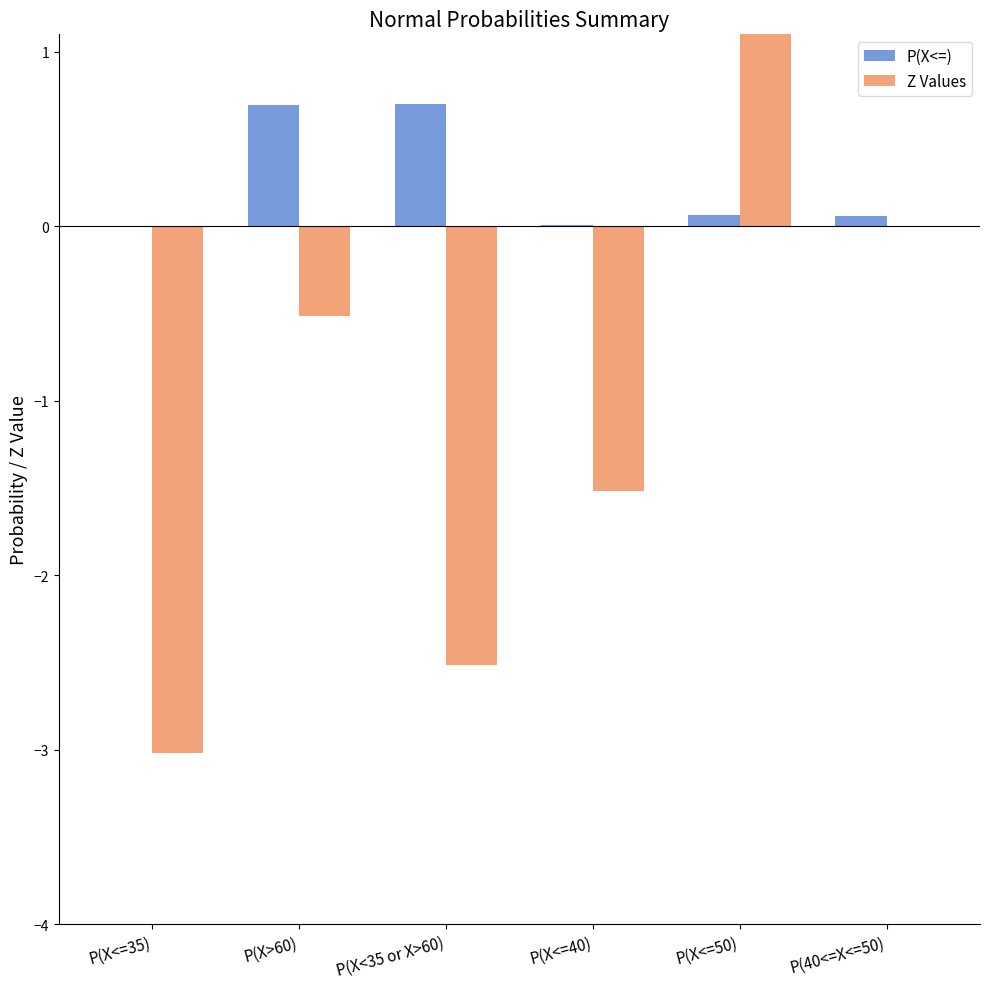

What is the maximum value shown in the chart?

2.3